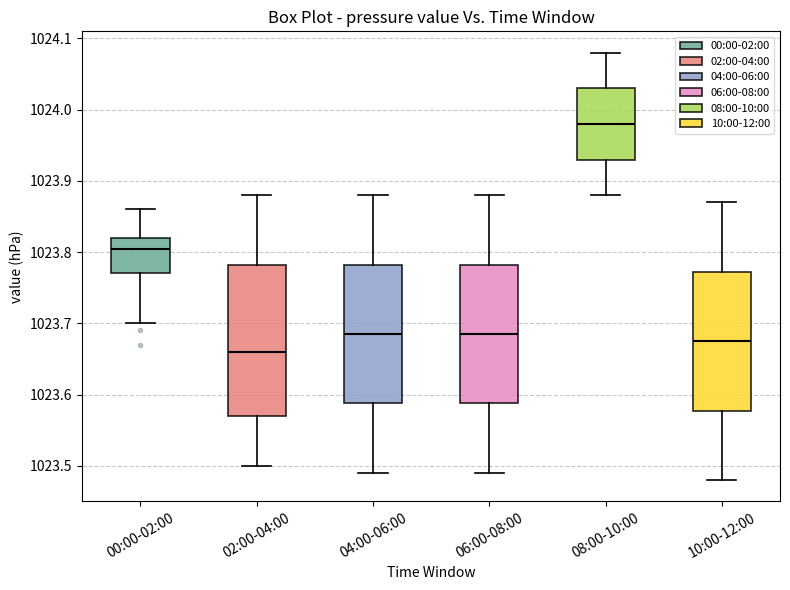

Which box has the highest median line?

08:00-10:00